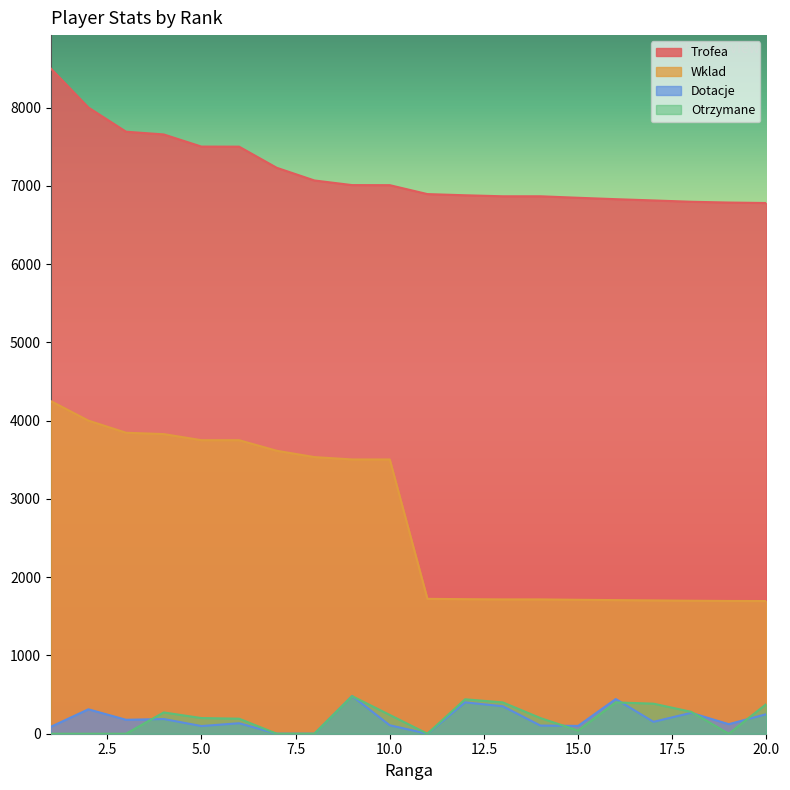

Count the number of categories in the chart.

20